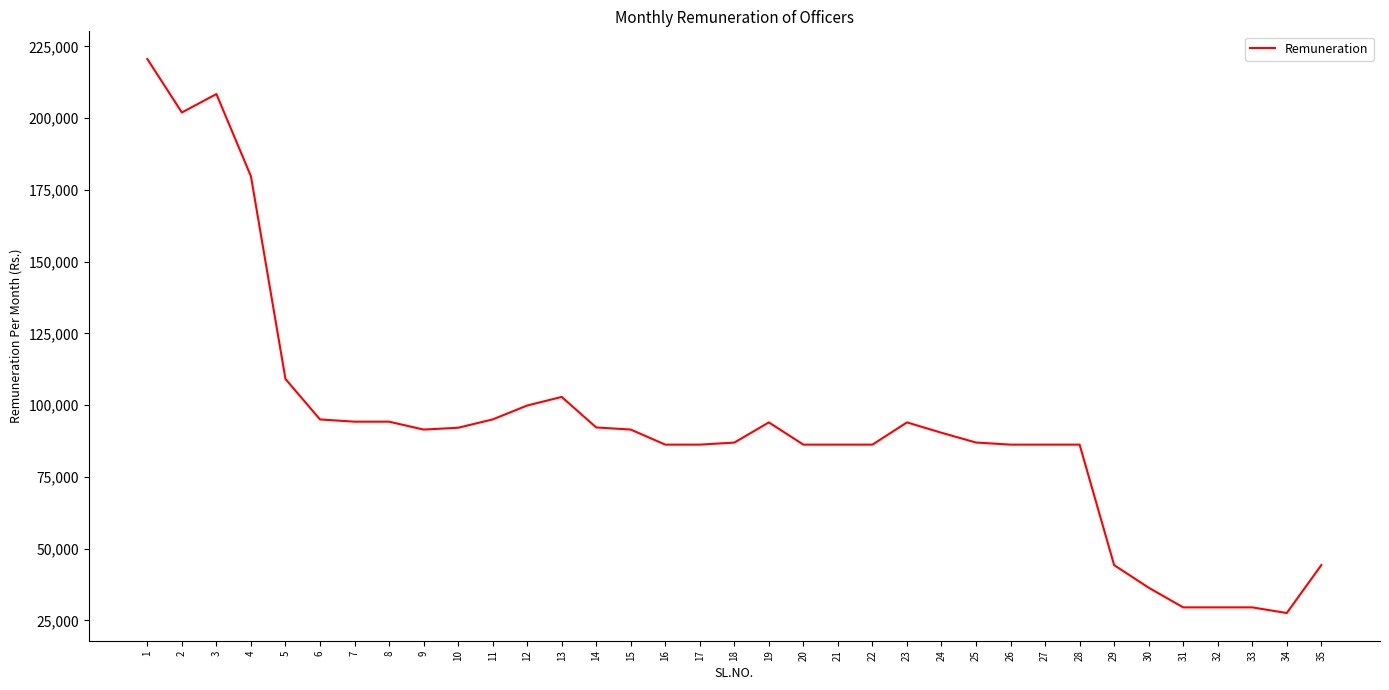

How many values are below 90390?

17